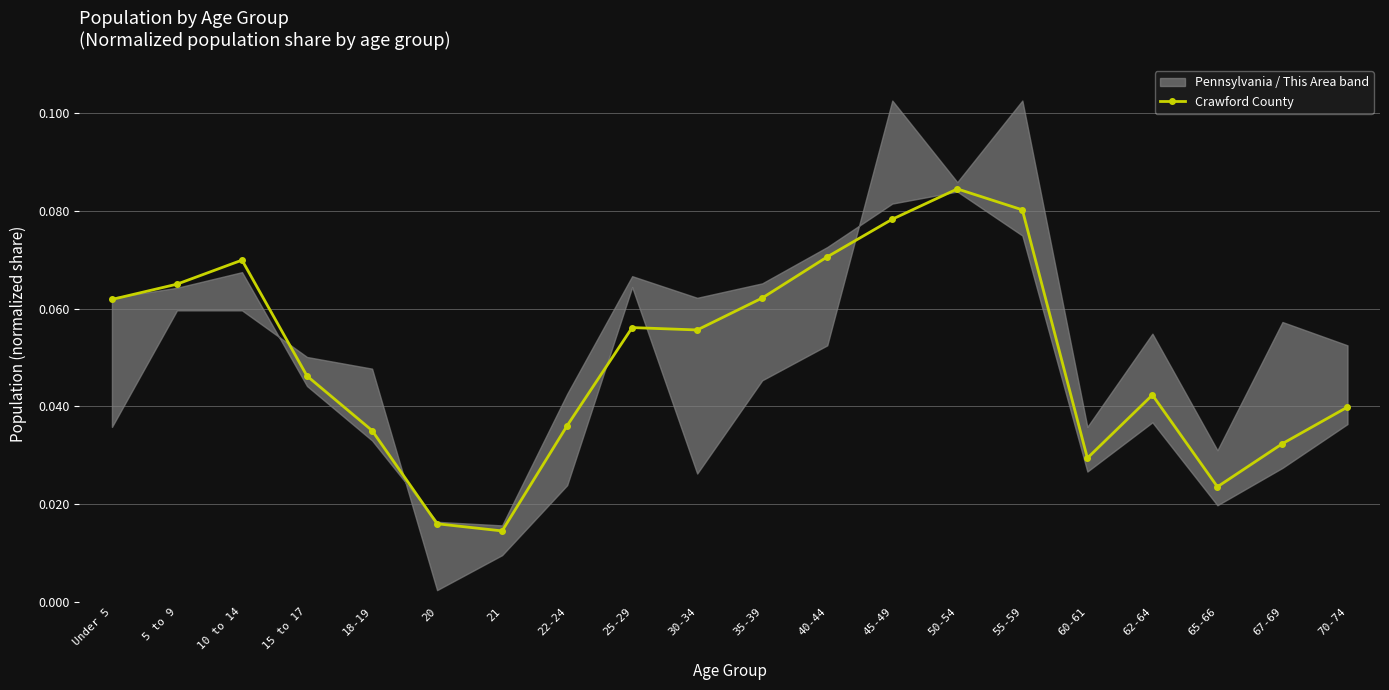

Reading left to right, what are all the values shown in this chart?

0.1	0.1	0.1	0.0	0.0	0.0	0.0	0.0	0.1	0.1	0.1	0.1	0.1	0.1	0.1	0.0	0.0	0.0	0.0	0.0